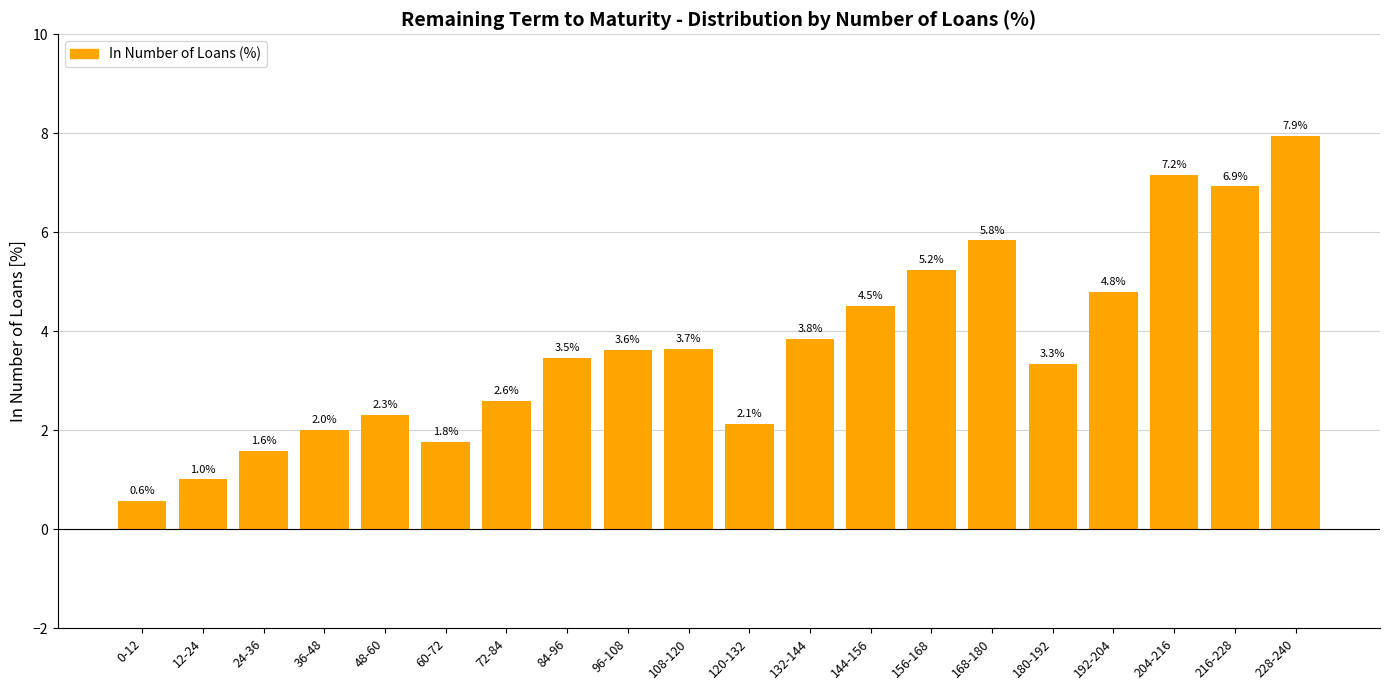

What is the label of the 4th bar from the left?

36-48